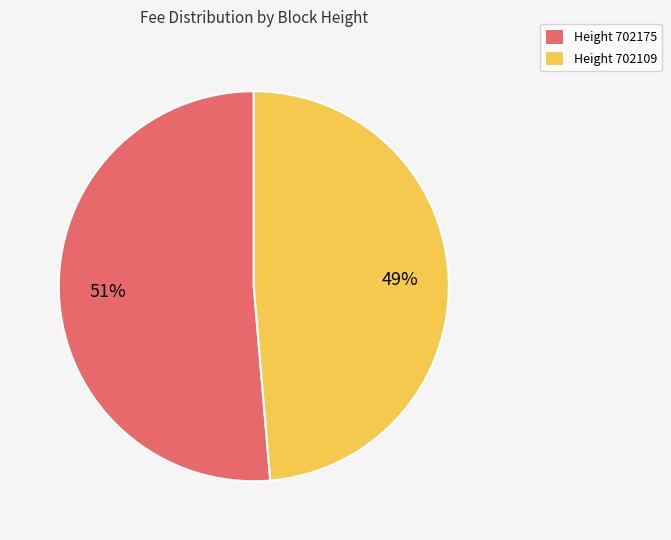

Is it true that Height 702109 is 49% of the pie?

True